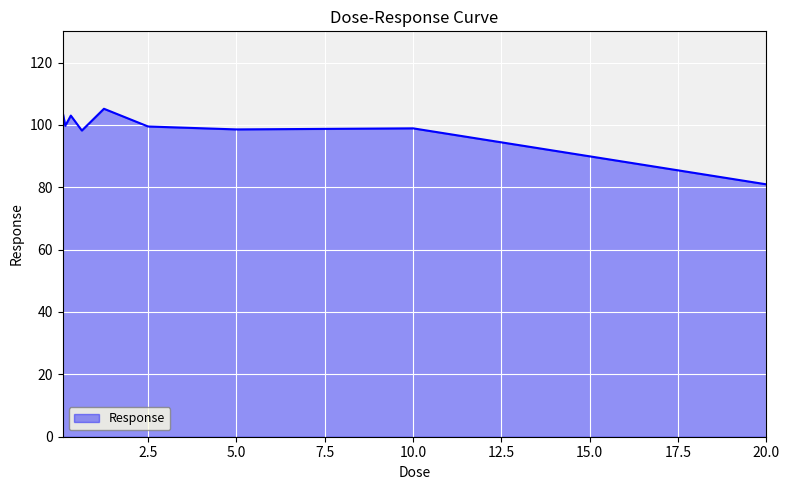

What is the difference between the maximum and minimum values?

24.2